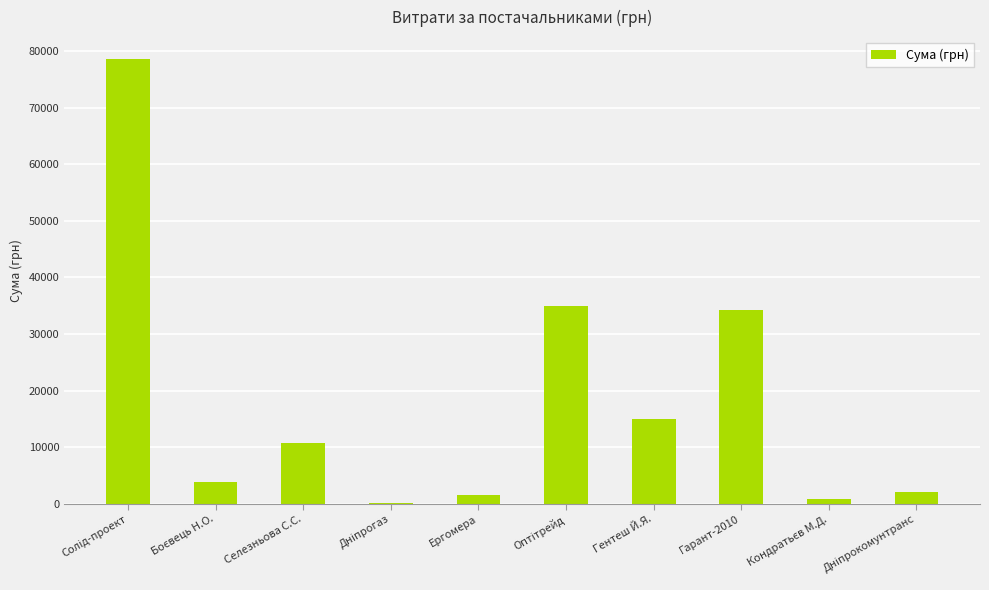

What is the sum of all values?

181866.2